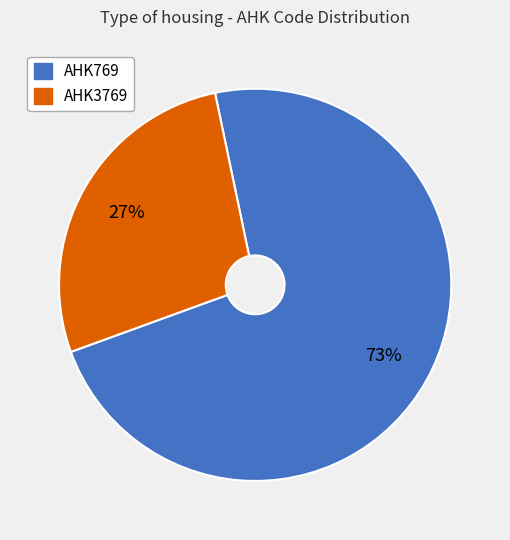

To the nearest percent, what portion does AHK769 represent?

73%